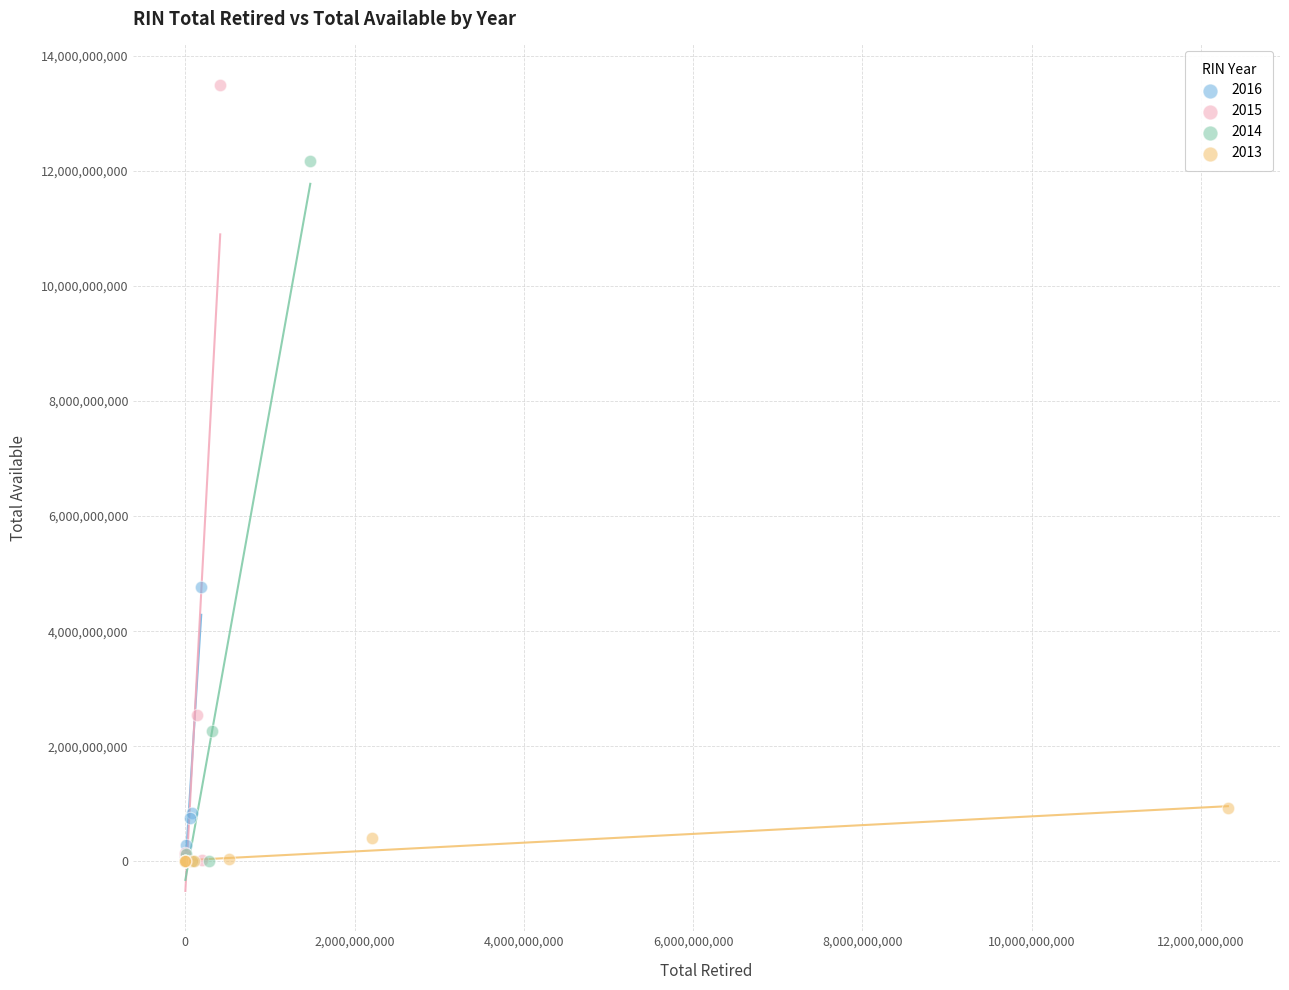

Which series has the widest spread of Y values?

2015